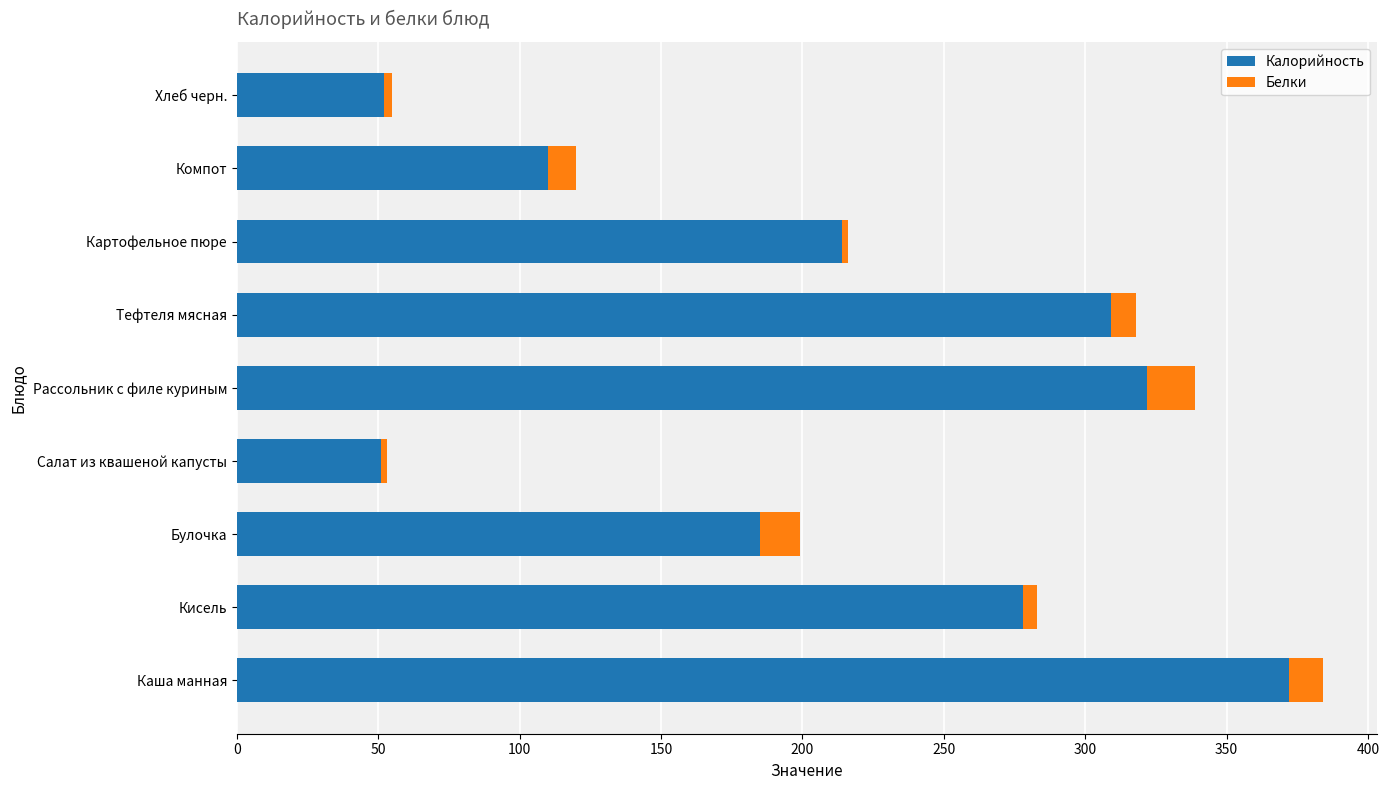

At which category is the sum across all series the highest?

Каша манная